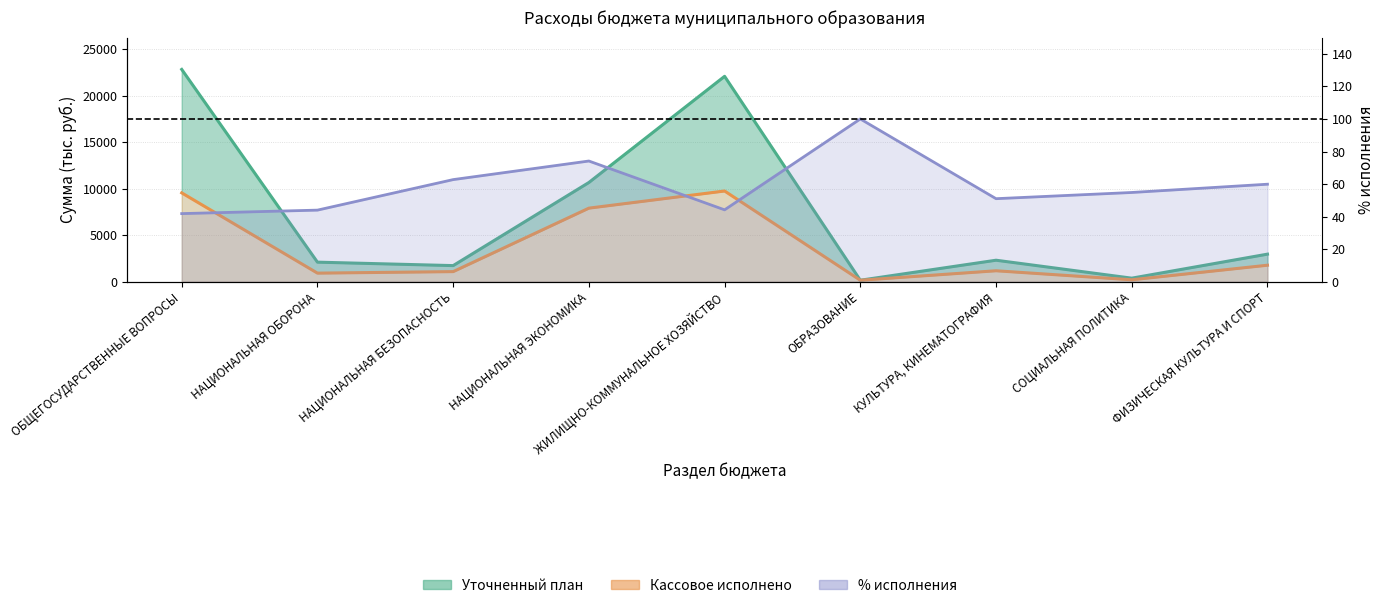

Is it true that Уточненный план (тыс. руб.) equals 2313.0 at КУЛЬТУРА, КИНЕМАТОГРАФИЯ?

True